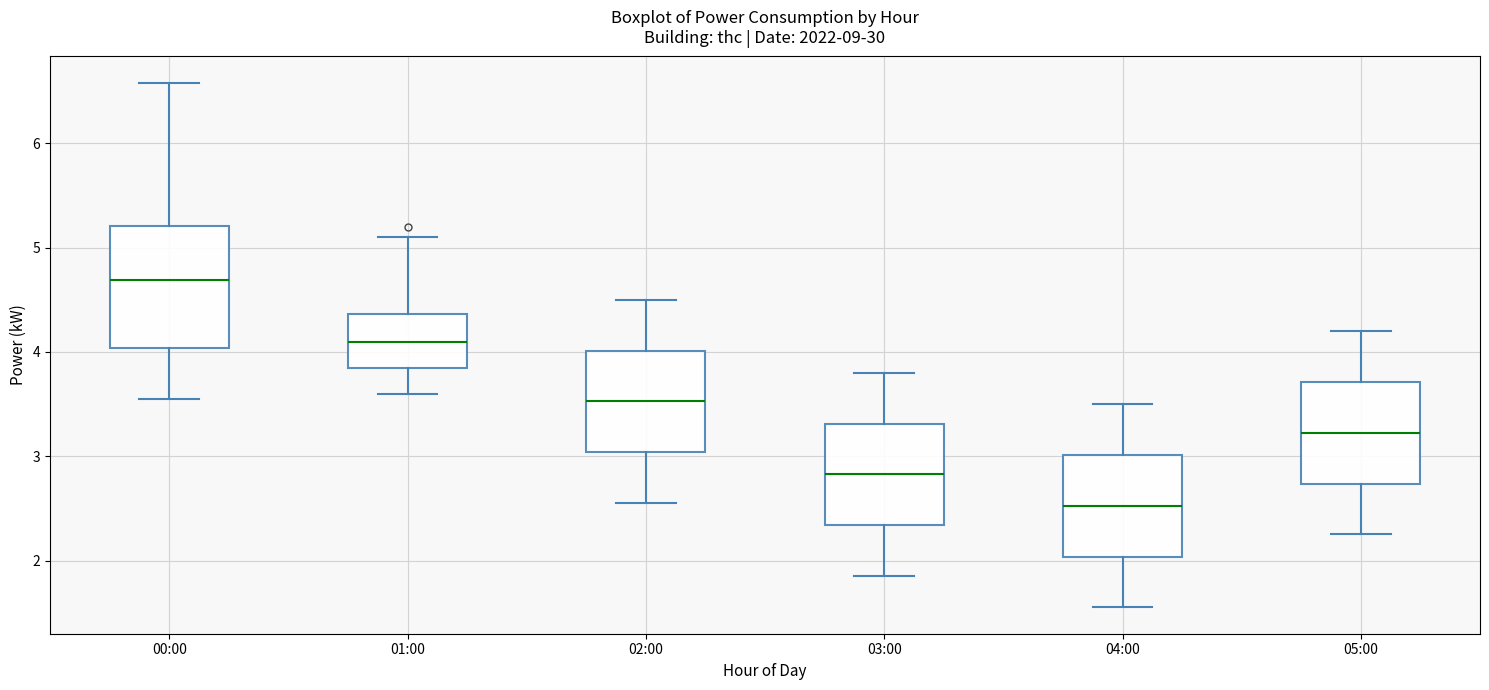

Reading left to right, transcribe this box plot: for each box, give where its median line is, the range the box spans, and where its two whiskers end, as read against the y-axis. The values are not printed on the chart, so give them approximately, as read against the axis.

00:00: median 4.7, box 4.0 to 5.2, whiskers 3.6 to 6.6
01:00: median 4.1, box 3.8 to 4.4, whiskers 3.6 to 5.1
02:00: median 3.5, box 3.0 to 4.0, whiskers 2.6 to 4.5
03:00: median 2.8, box 2.3 to 3.3, whiskers 1.9 to 3.8
04:00: median 2.5, box 2.0 to 3.0, whiskers 1.6 to 3.5
05:00: median 3.2, box 2.7 to 3.7, whiskers 2.3 to 4.2